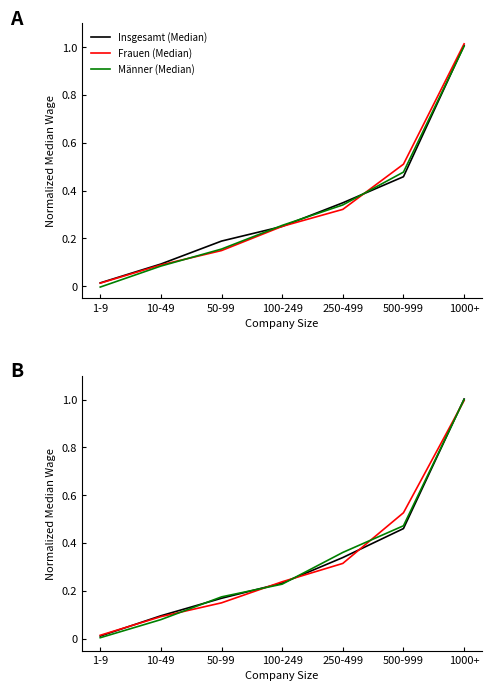

What is the total value across all series at 1000+?

3.0